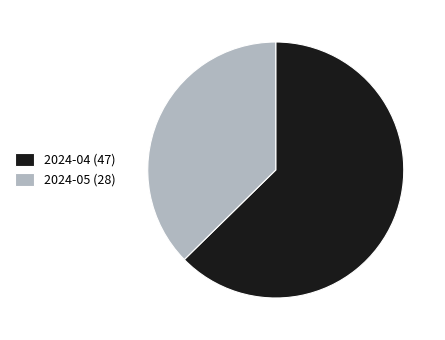

Is the sum of 2024-04 (47) and 2024-05 (28) greater than half?

Yes